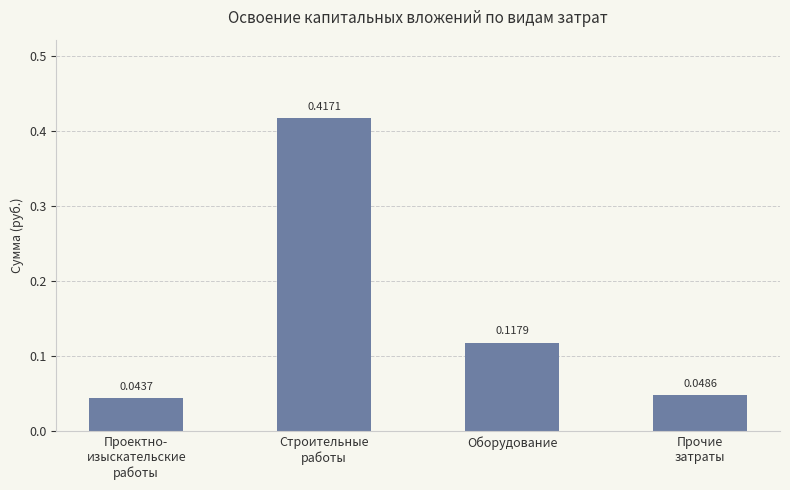

What is the label of the 2nd bar from the right?

Оборудование